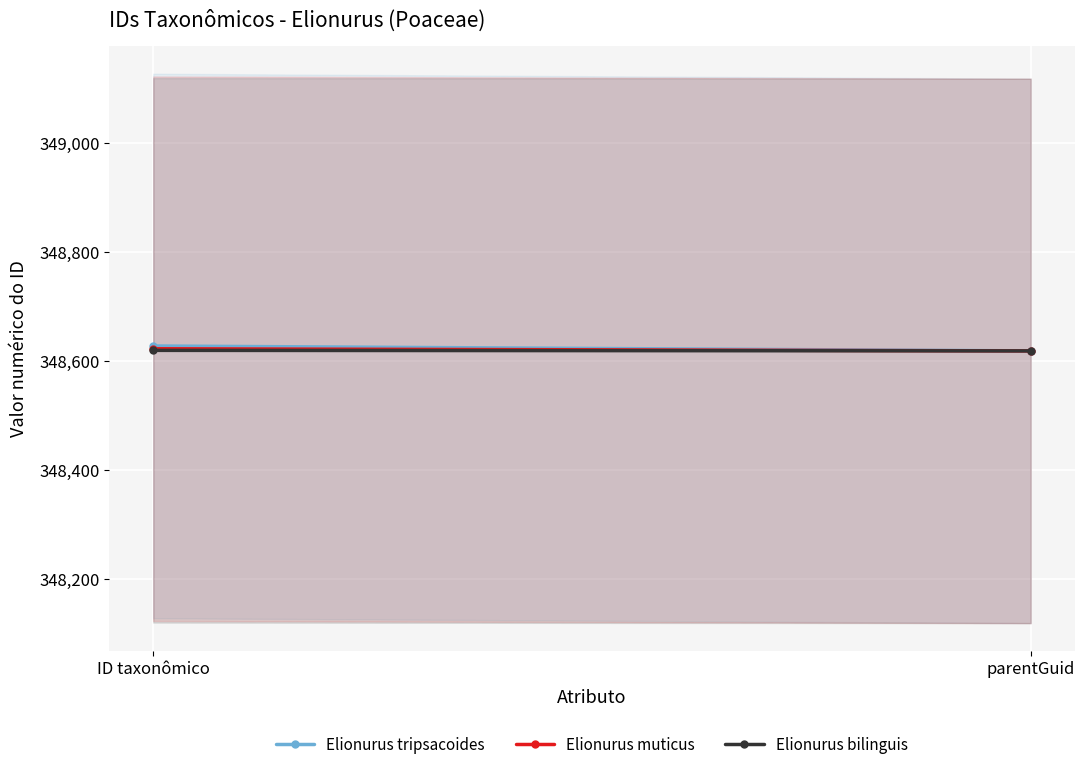

List the labels in order of Elionurus tripsacoides value, largest first.

ID taxonômico, parentGuid